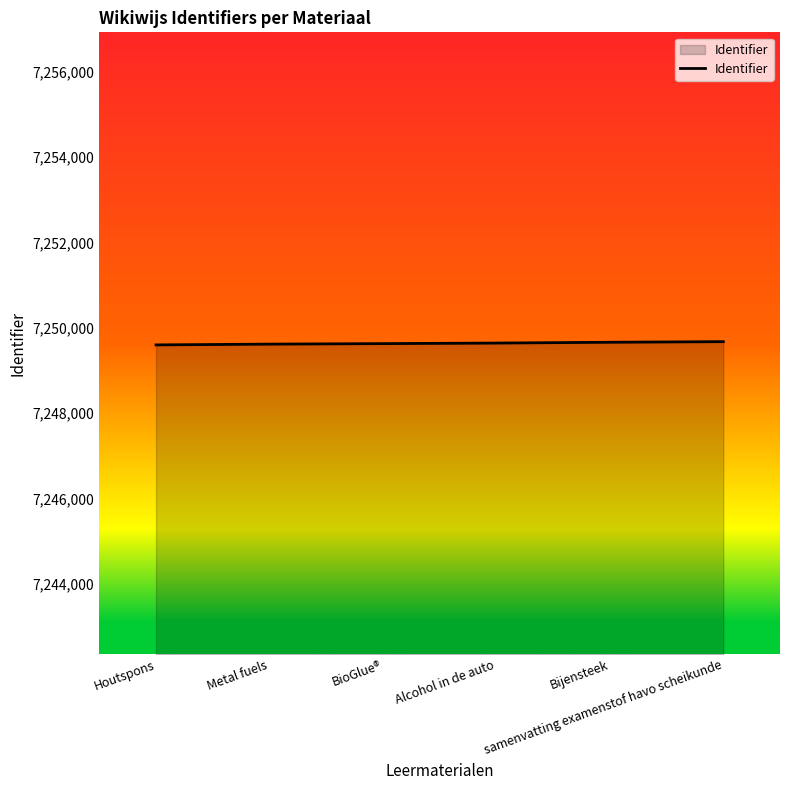

The value at Metal fuels is 2954260. True or false?

False